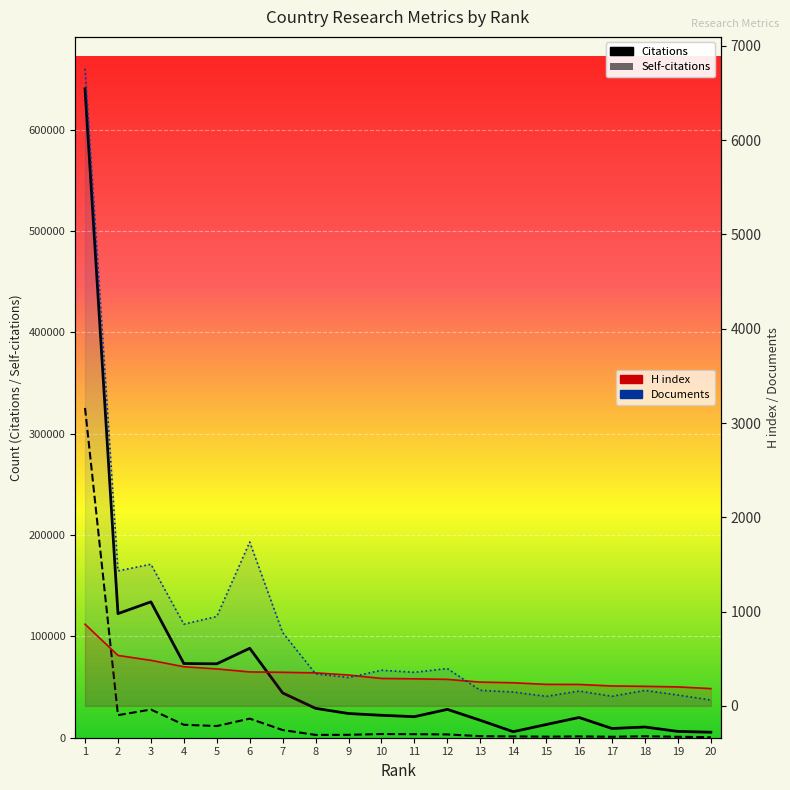

What is the value of the Citations point at the 7th from the left?

44185